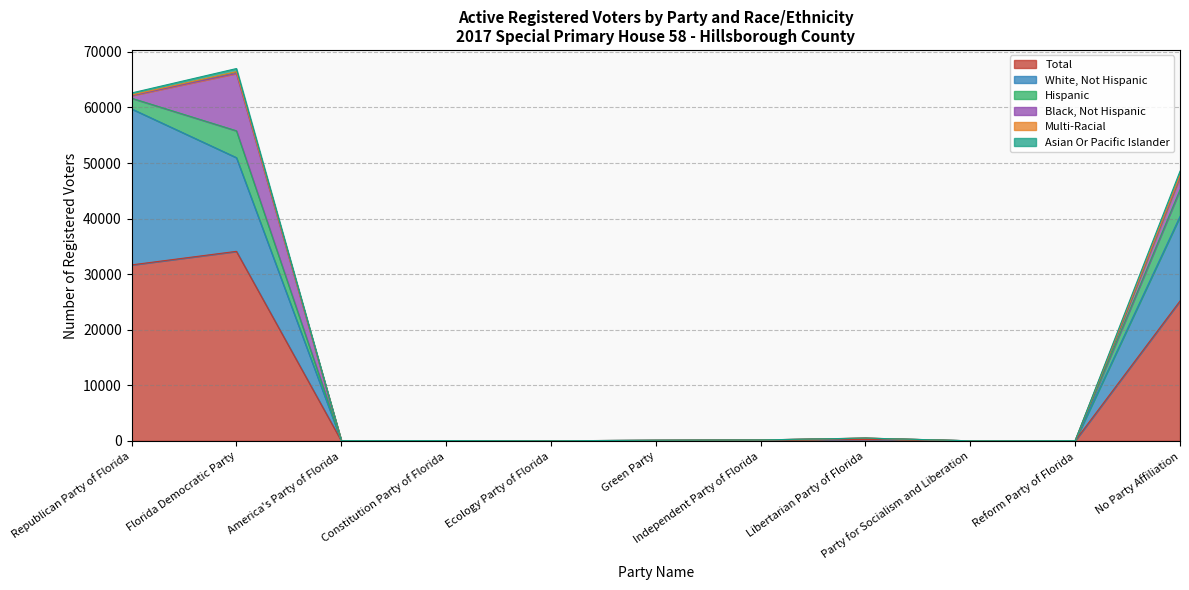

How many categories are shown in the chart?

11